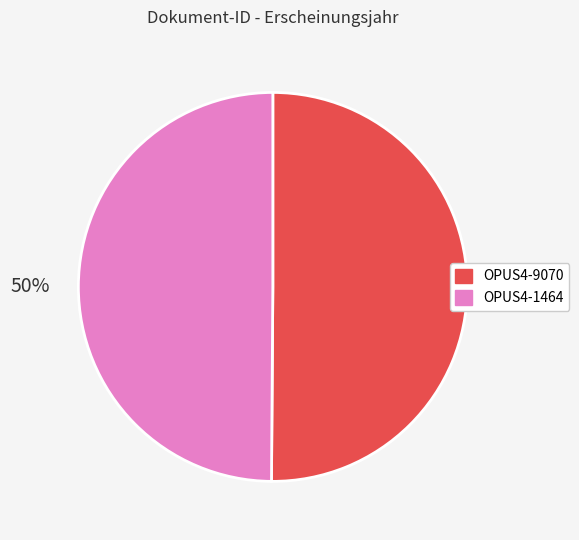

Count the number of slices in the pie.

2